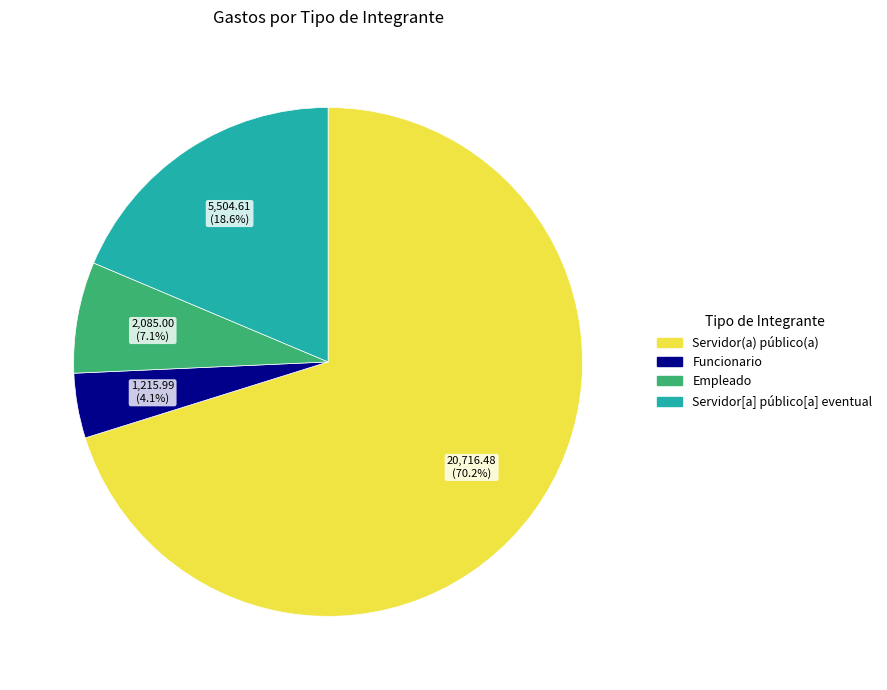

Is there a majority slice in this chart?

Yes